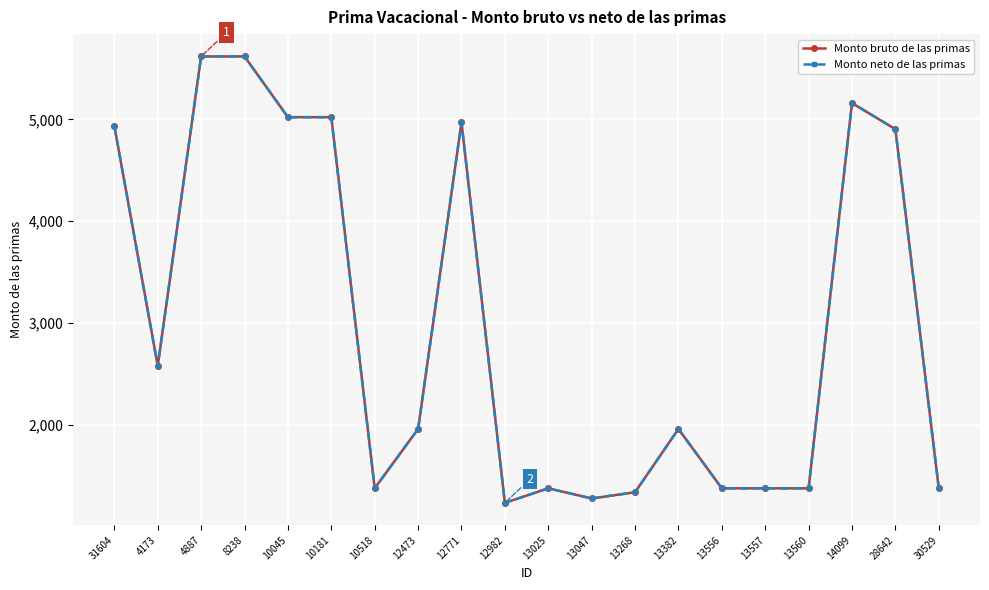

At which category does the chart reach its minimum across all series?

12982